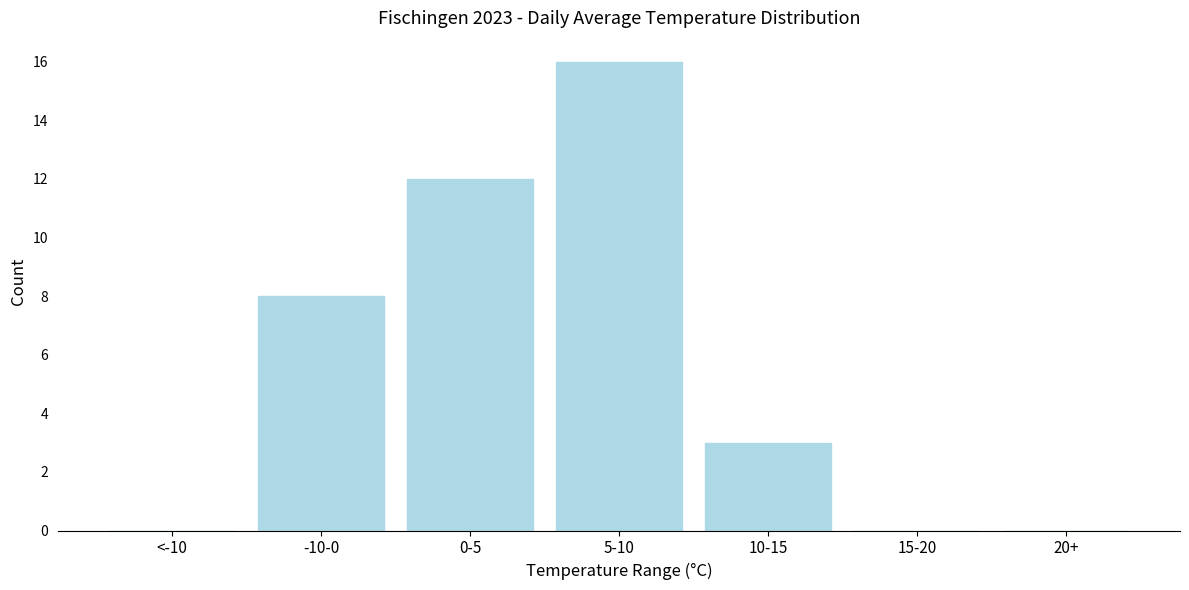

Reading left to right, what are all the values shown in this chart?

<-10=0	-10-0=8	0-5=12	5-10=16	10-15=3	15-20=0	20+=0